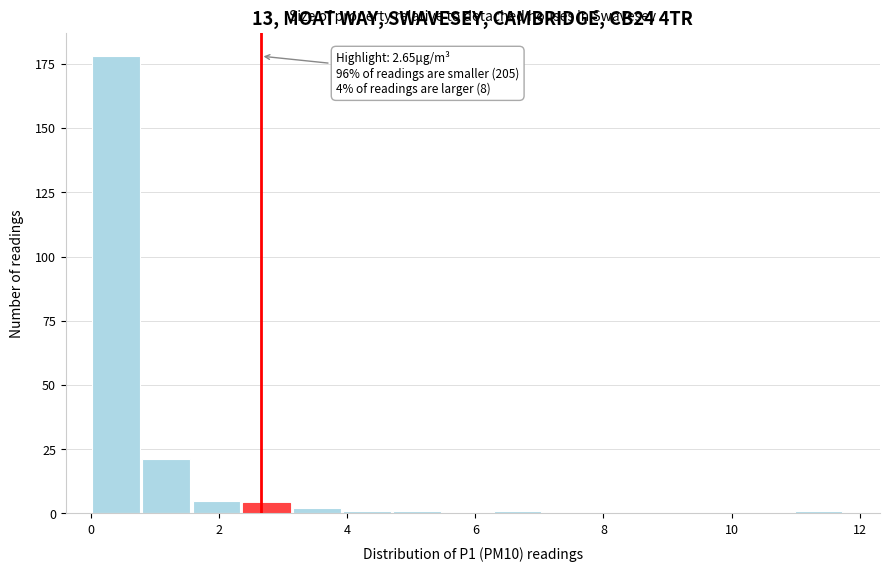

Around what value on the x-axis is the tallest bar? Give the approximate position of its centre, as read against the axis.

0.4